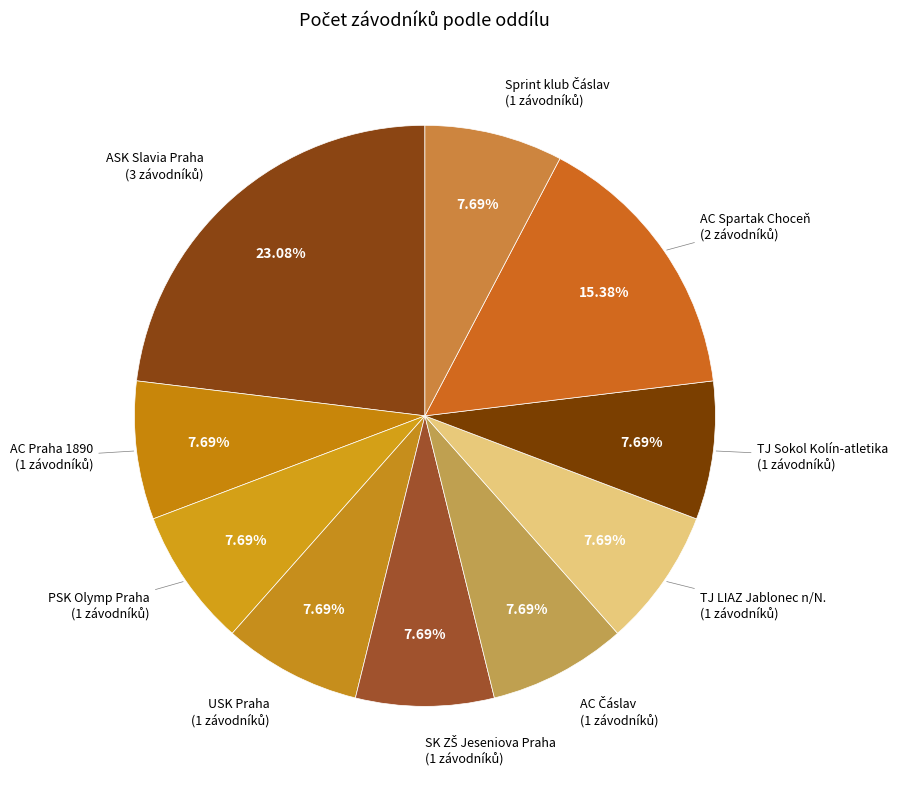

How many slices are in this pie chart?

10